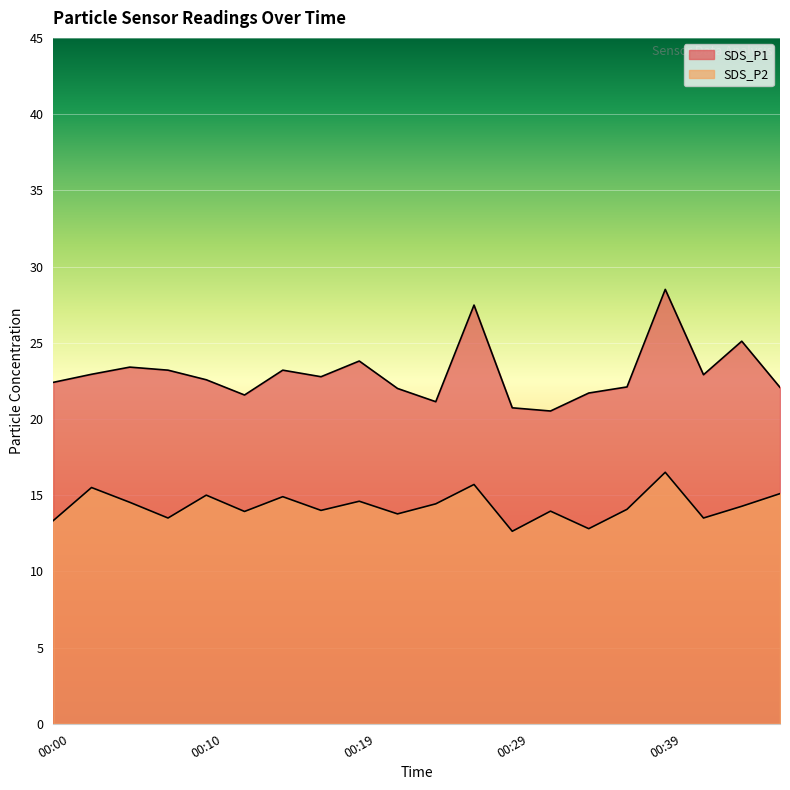

Which series has the widest spread of values?

SDS_P1